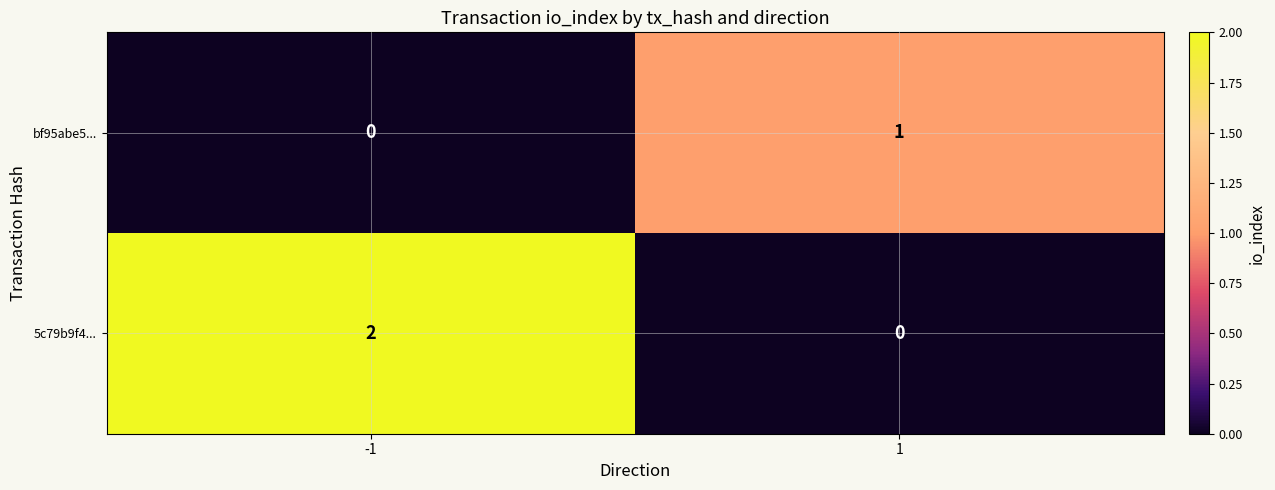

At -1, list the series in order from largest to smallest.

5c79b9f4..., bf95abe5...